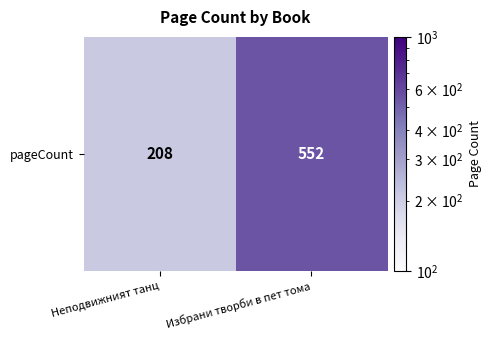

What is the ratio of the value at Избрани творби в пет тома to the value at Неподвижният танц?

2.7